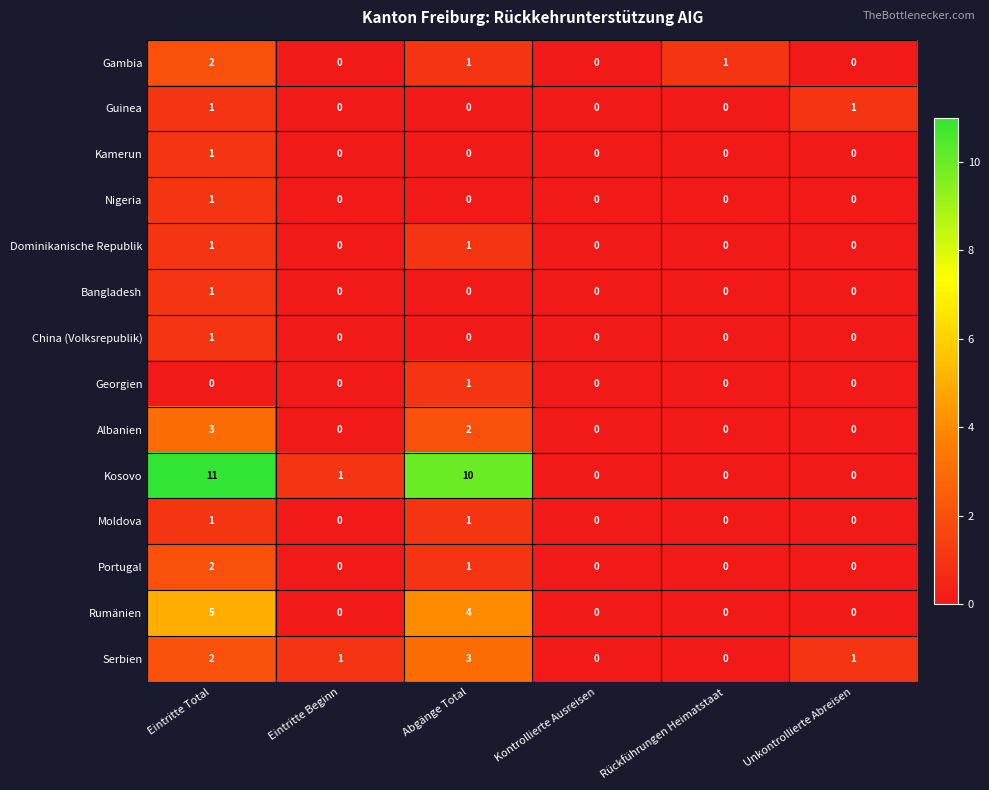

At which category is the sum across all series the highest?

Eintritte Total